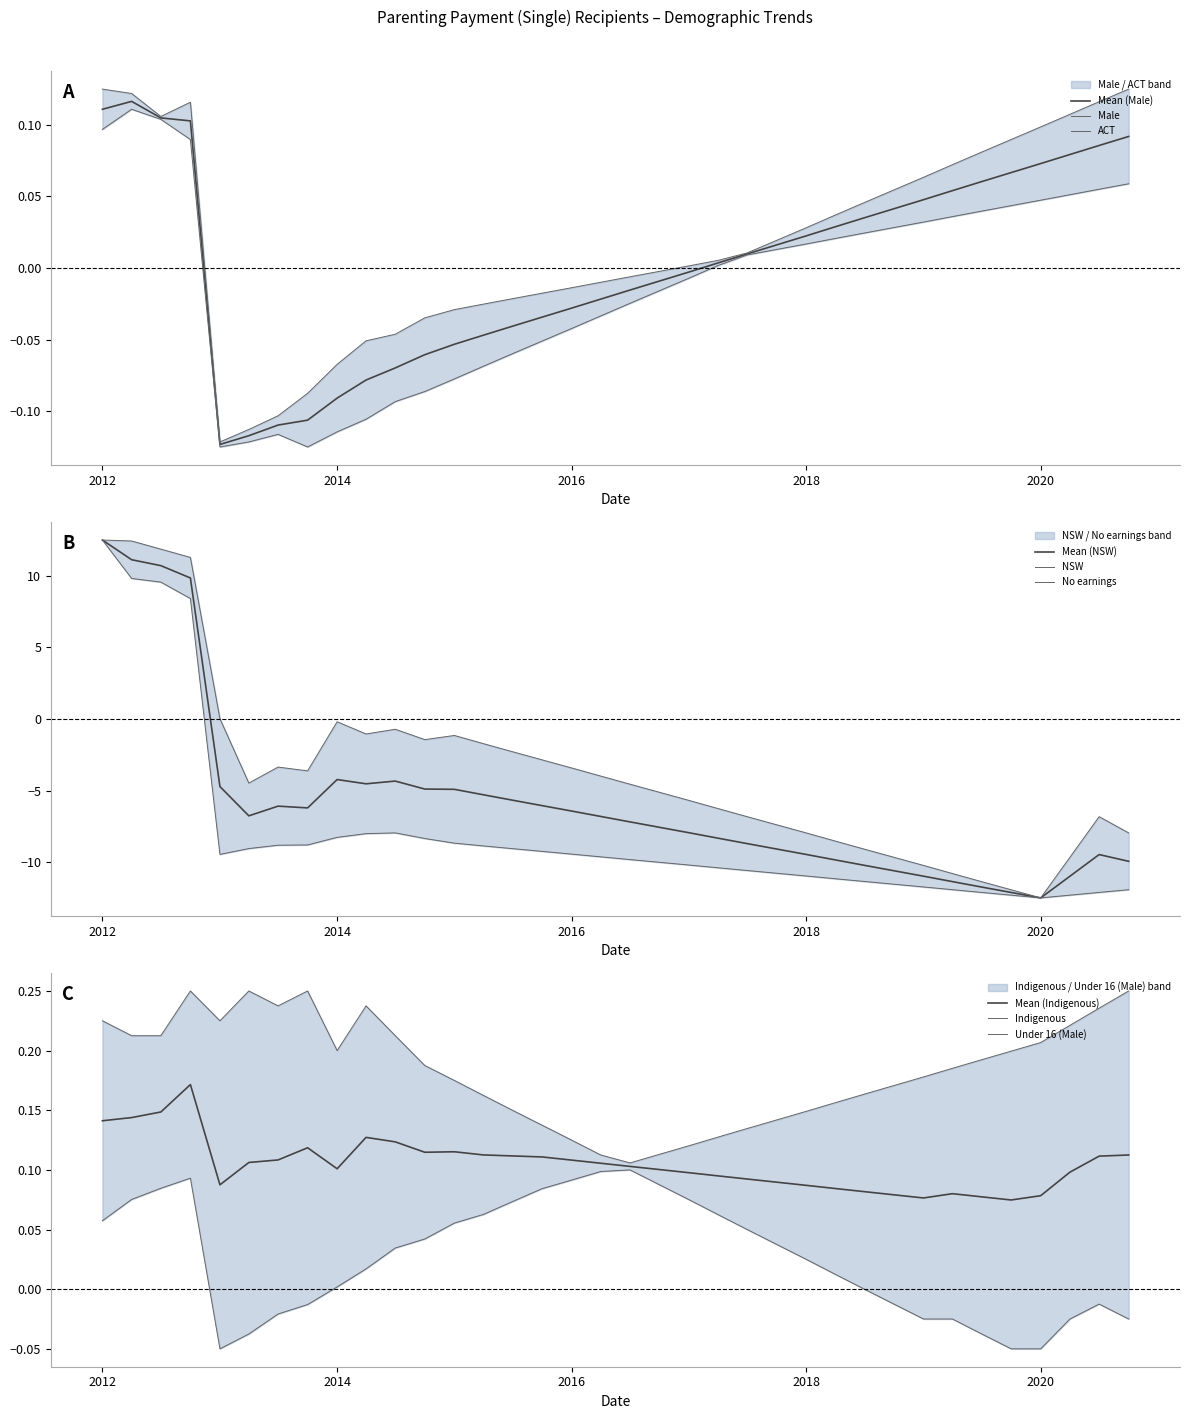

True or false: No earnings and NSW cross at least once.

False